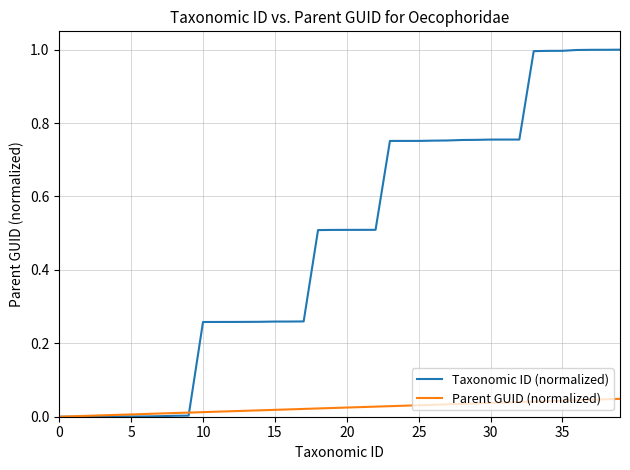

Which series has the widest spread of values?

Taxonomic ID (normalized)